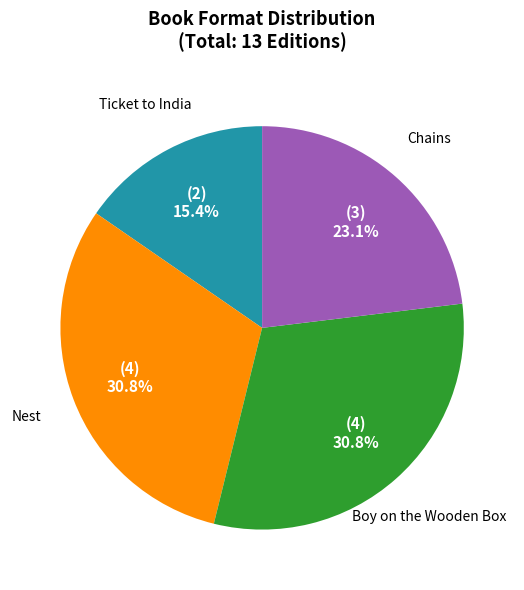

Is there a majority slice in this chart?

No